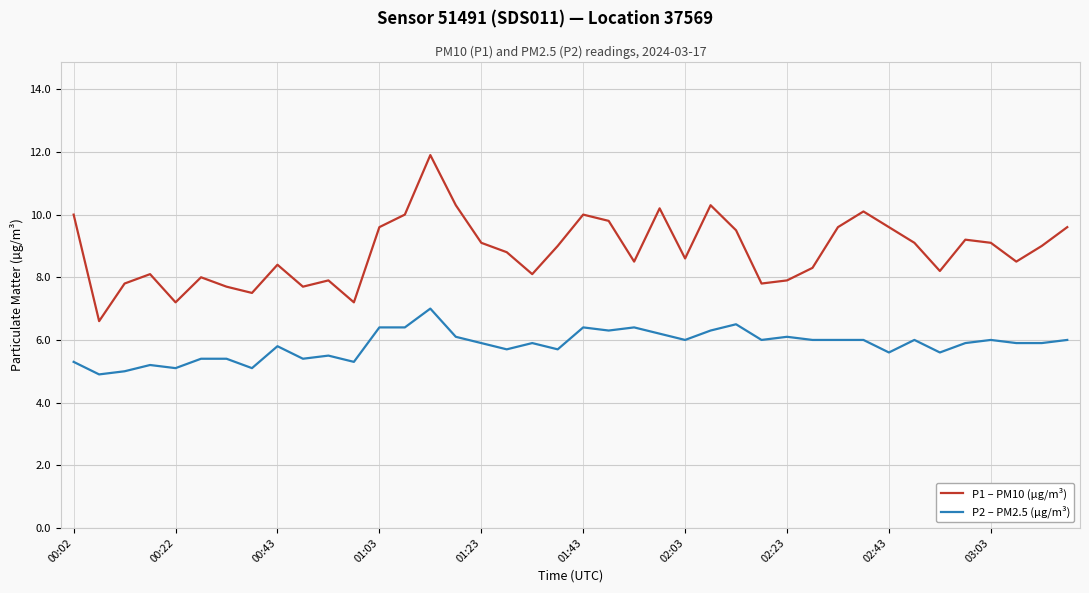

How many series are shown in this chart?

2